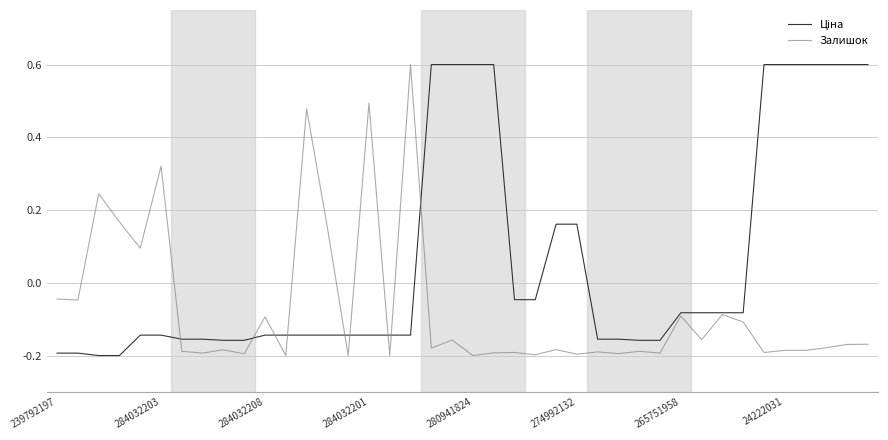

What is the highest value of the Залишок series?

0.6